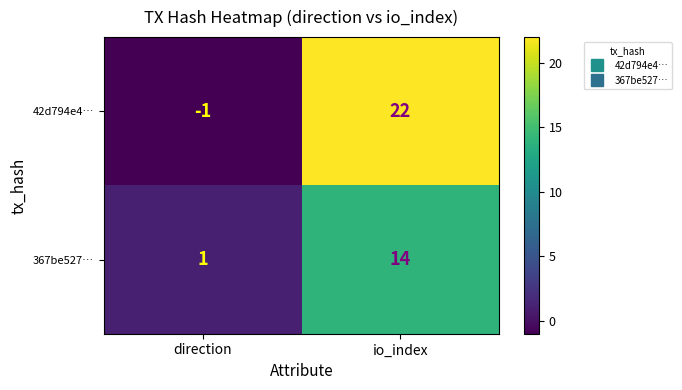

What is the difference between the maximum and minimum values in the 367be527… series?

13